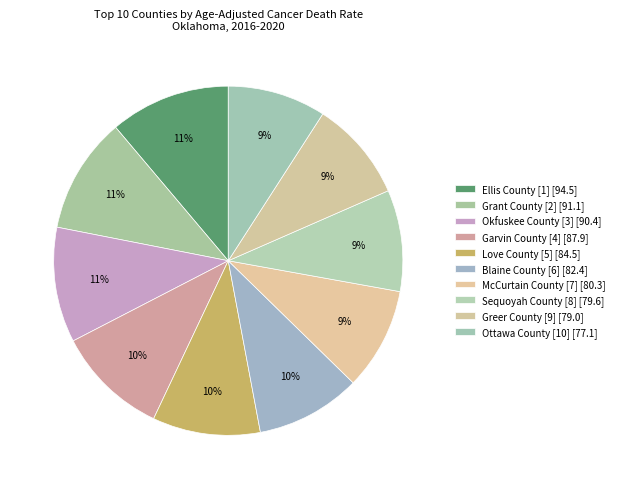

What percentage do Ellis County [1] and Blaine County [6] together represent?

20.9%